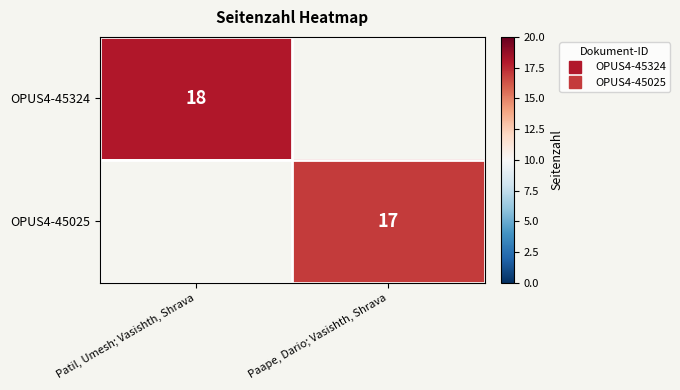

Rank the categories by OPUS4-45324 value from highest to lowest.

Patil, Umesh; Vasishth, Shrava, Paape, Dario; Vasishth, Shrava